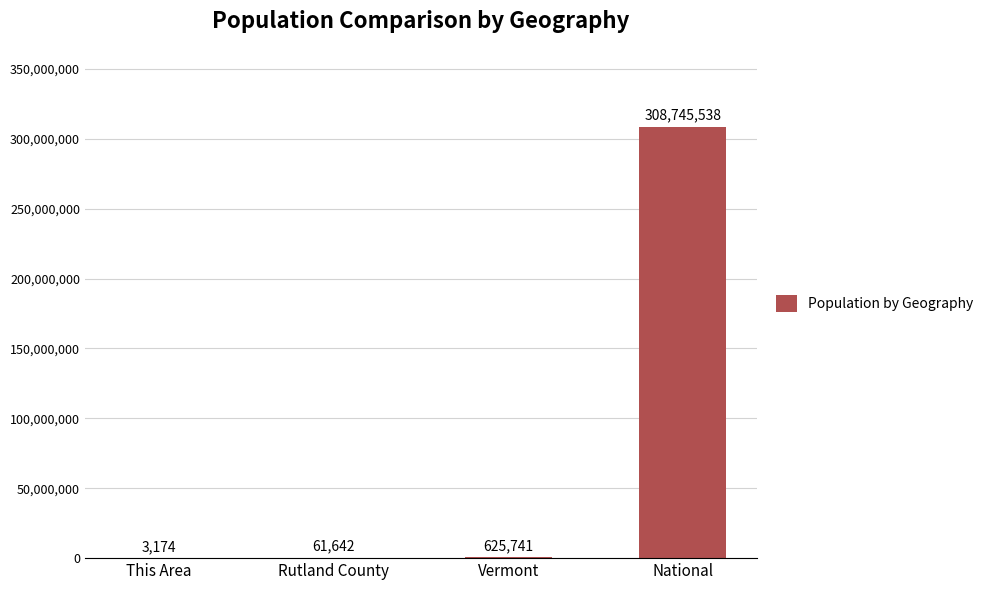

Read the value at This Area.

3174